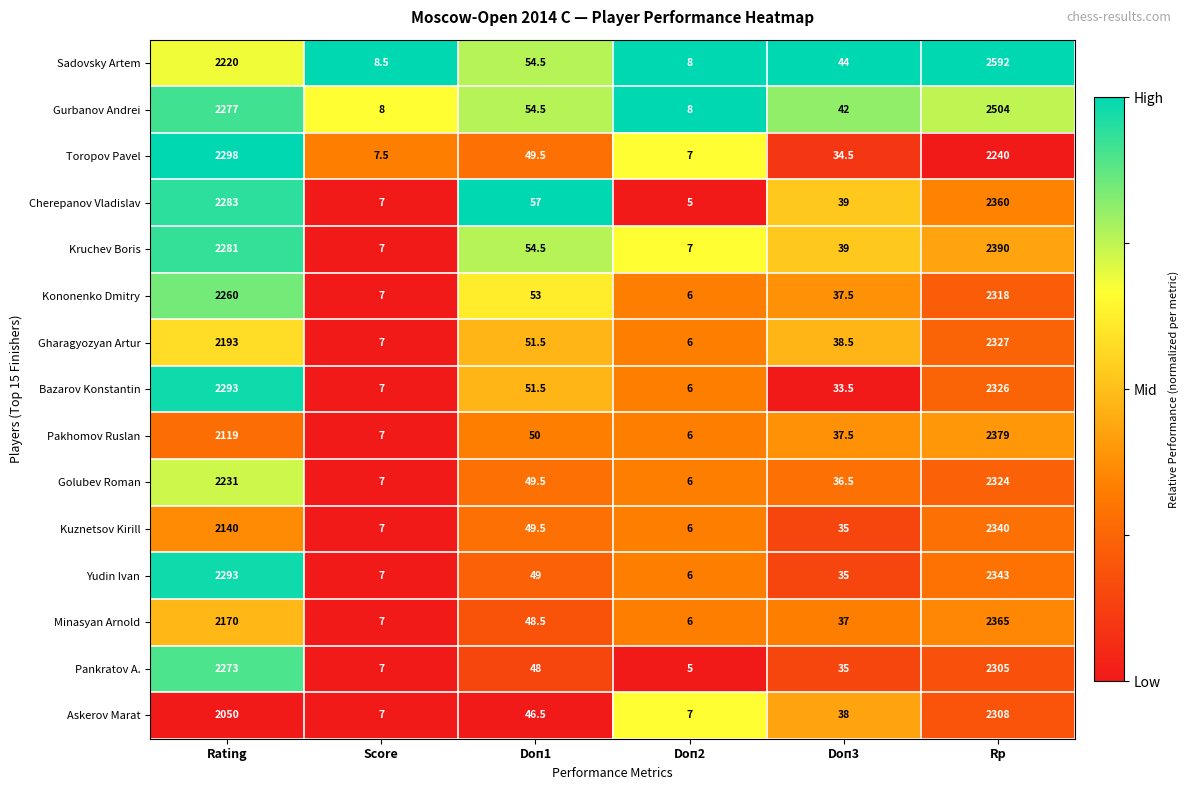

How many data points does each series have?

6